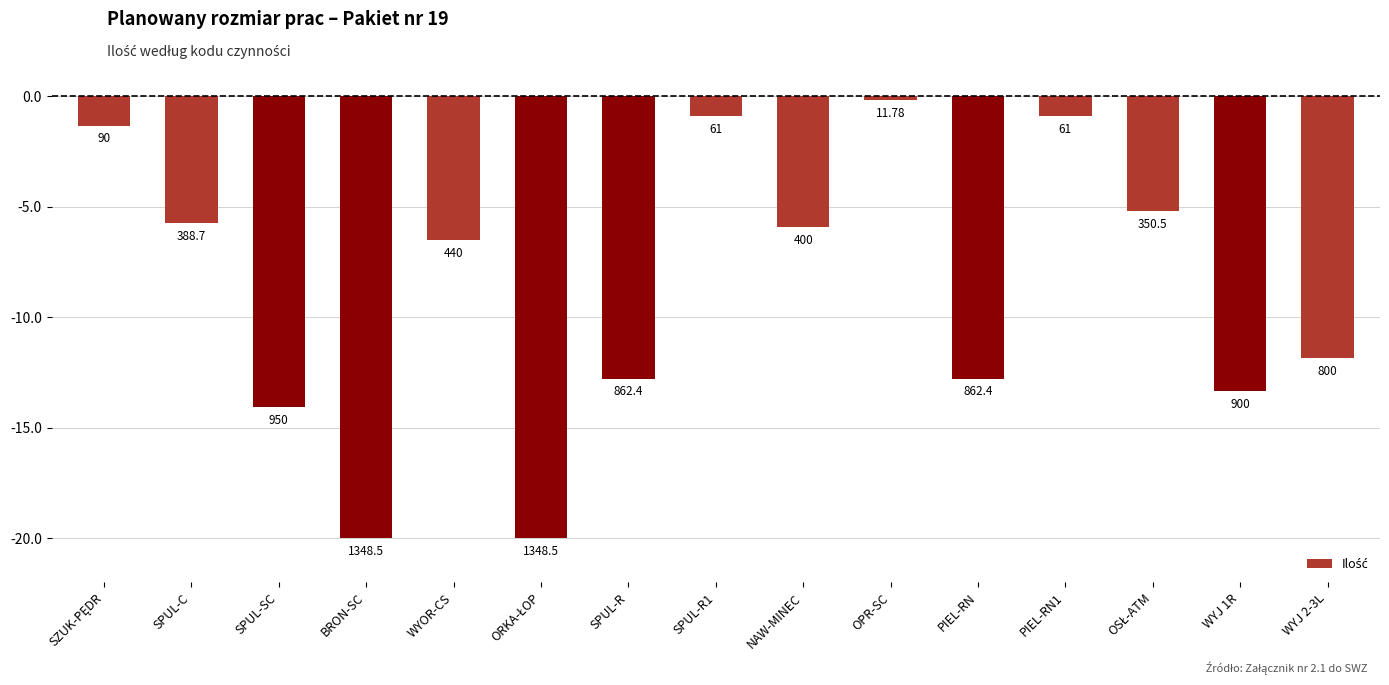

Which label corresponds to the smallest value in the chart?

BRON-SC